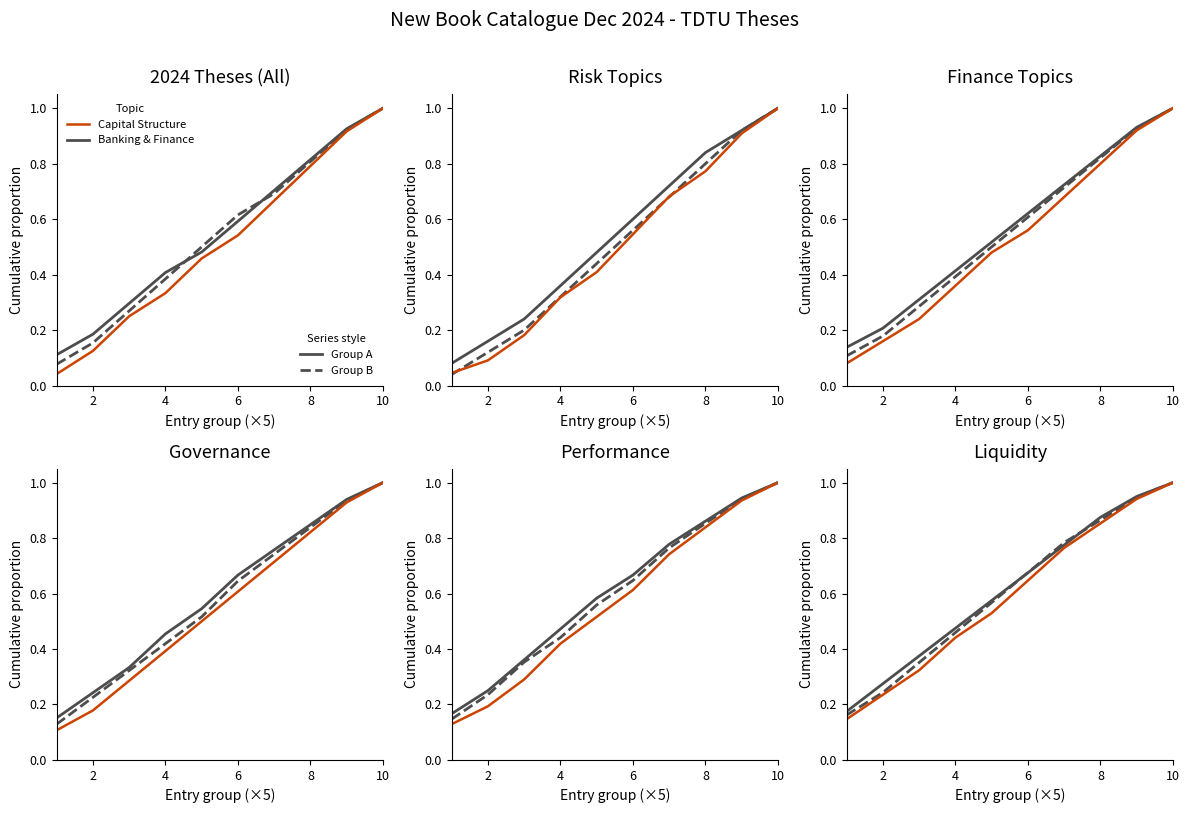

Which series has the largest range (max minus min)?

Capital Struct